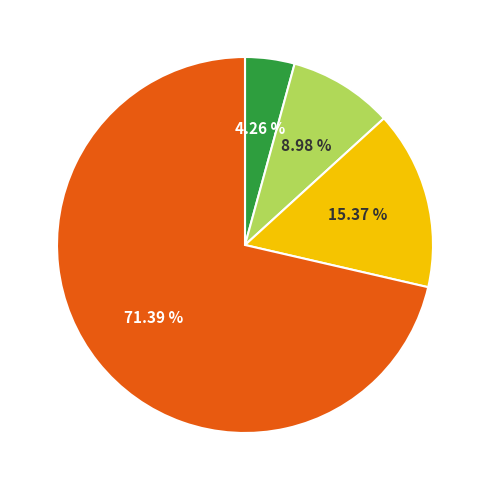

To the nearest percent, what is the difference between the largest and smallest slice percentages?

67%